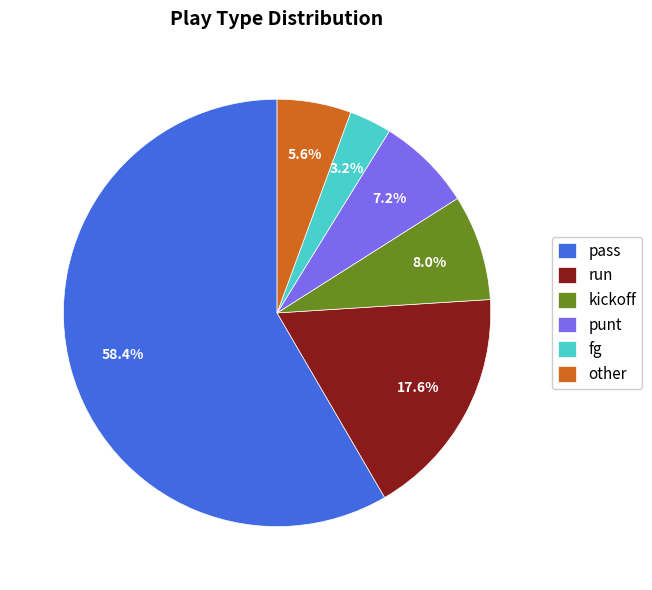

Between other and punt, which is larger?

punt